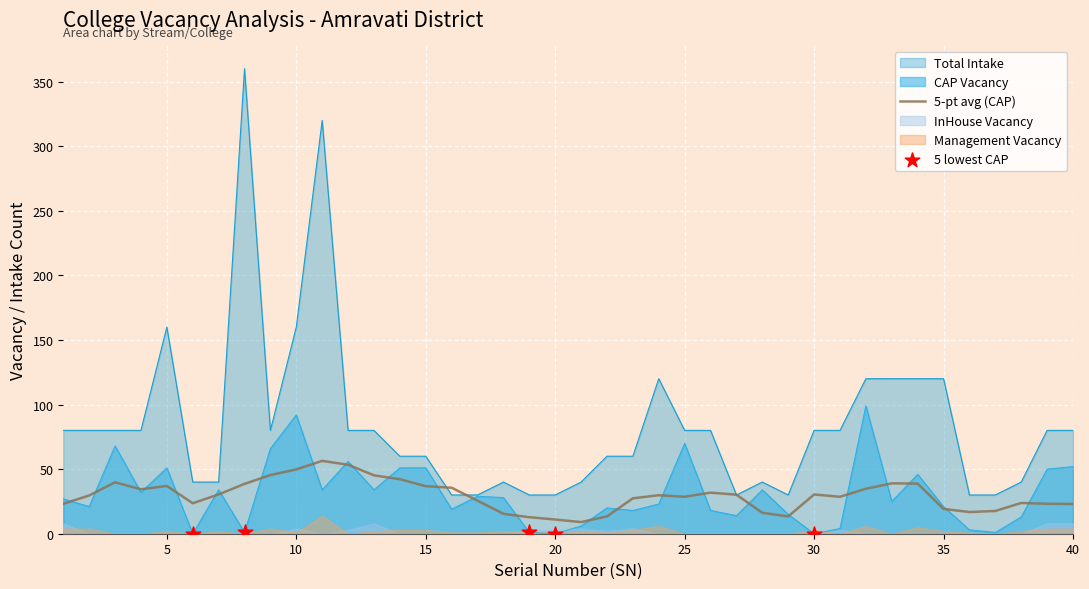

Which series has the largest total across all categories?

Total Intake